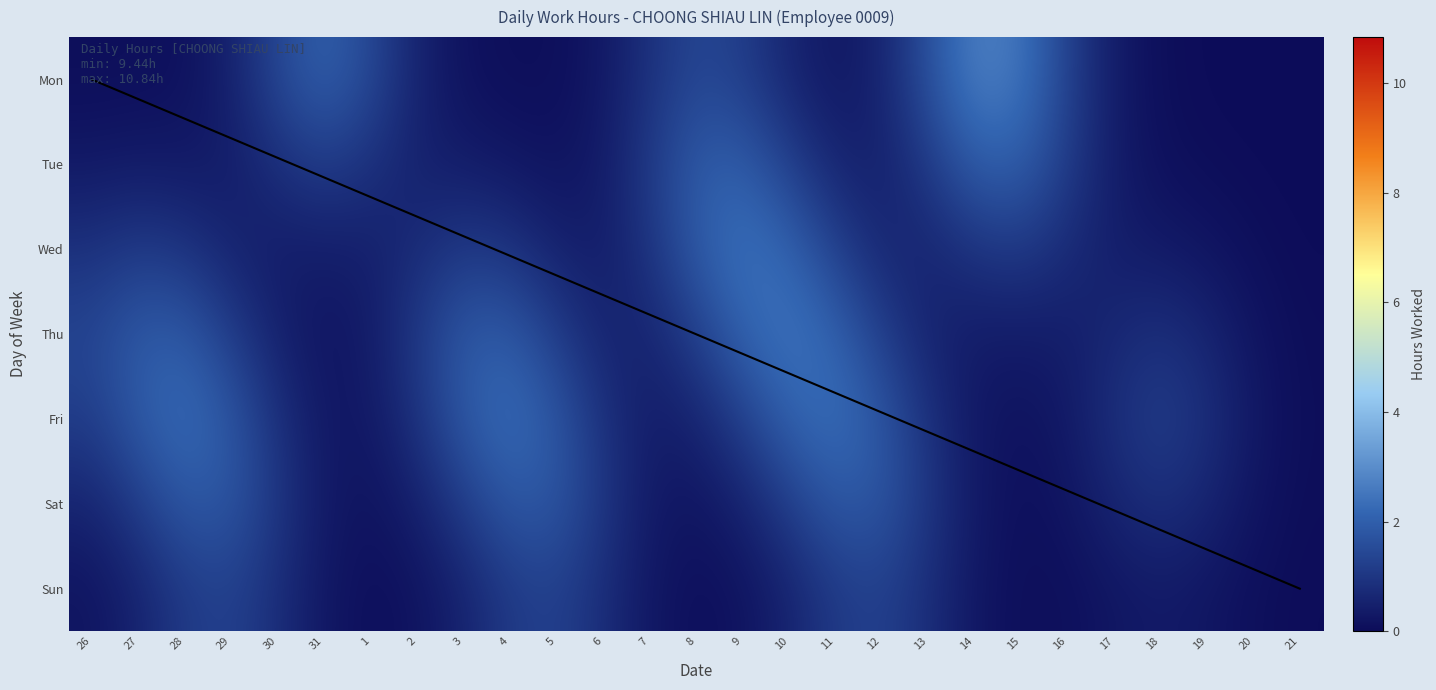

Rank the categories by Tue value from highest to lowest.

15, 14, 9, 8, 10, 31, 16, 13, 7, 1, 30, 11, 2, 12, 29, 17, 3, 6, 27, 28, 26, 4, 5, 18, 19, 20, 21